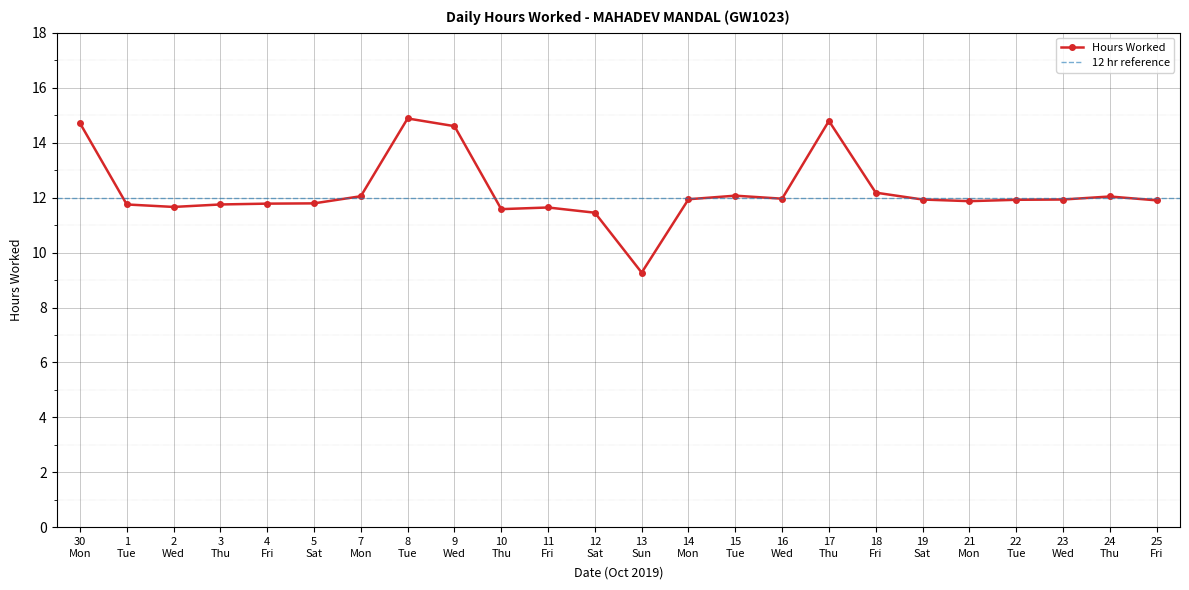

What is the maximum value for Hours Worked?

14.9